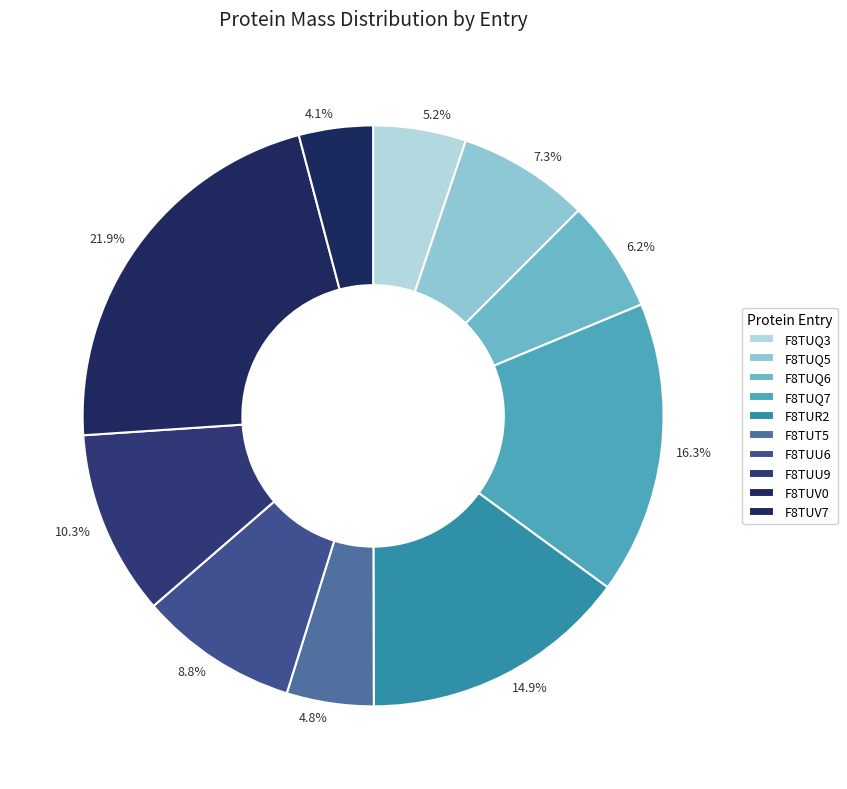

What is the ratio of the value at 10.3% to the value at 5.2%?

2.0